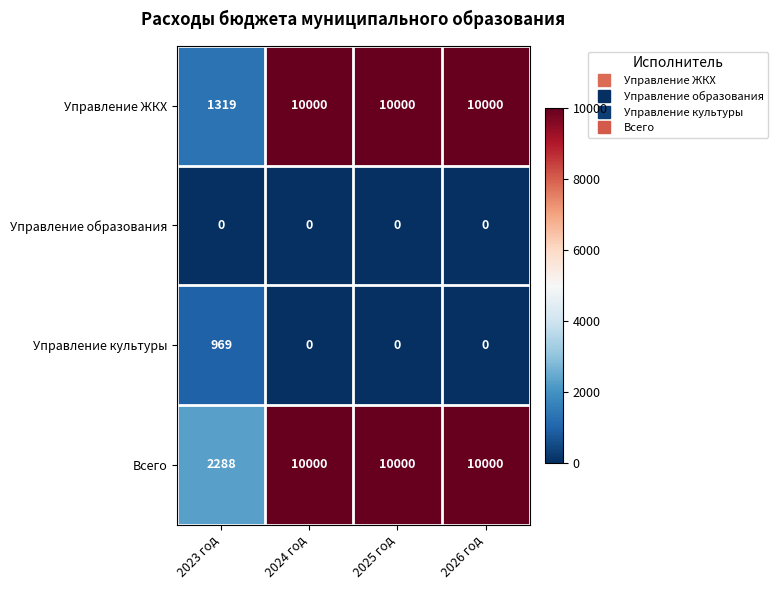

The Управление культуры series shows 0 at 2024 год. True or false?

True